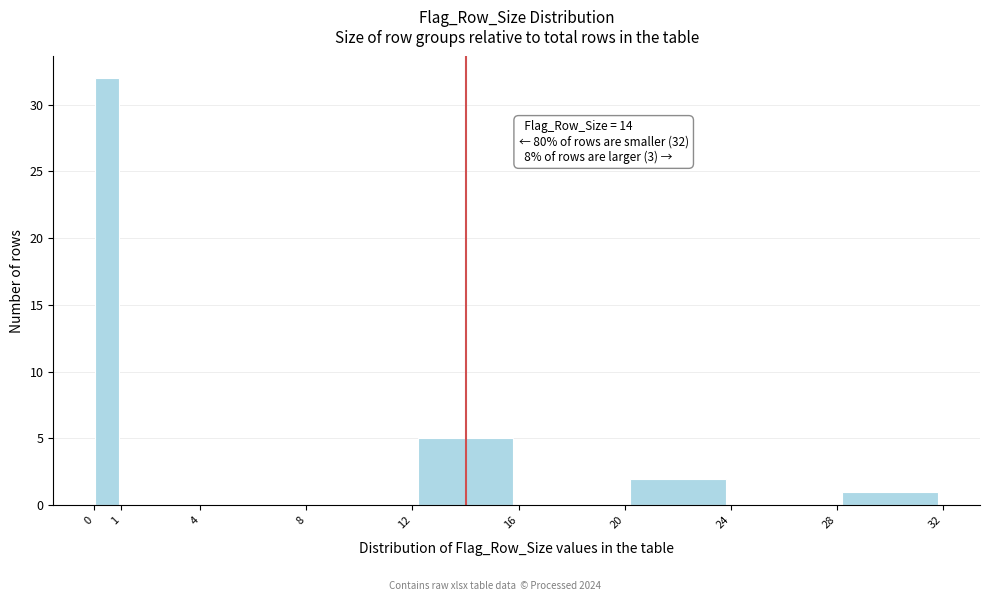

Over which range of the x-axis is the bar tallest?

0 to 1